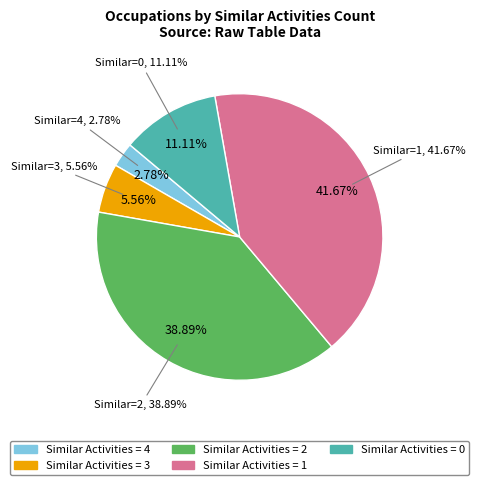

How much of the chart is everything except 33?

100.0%